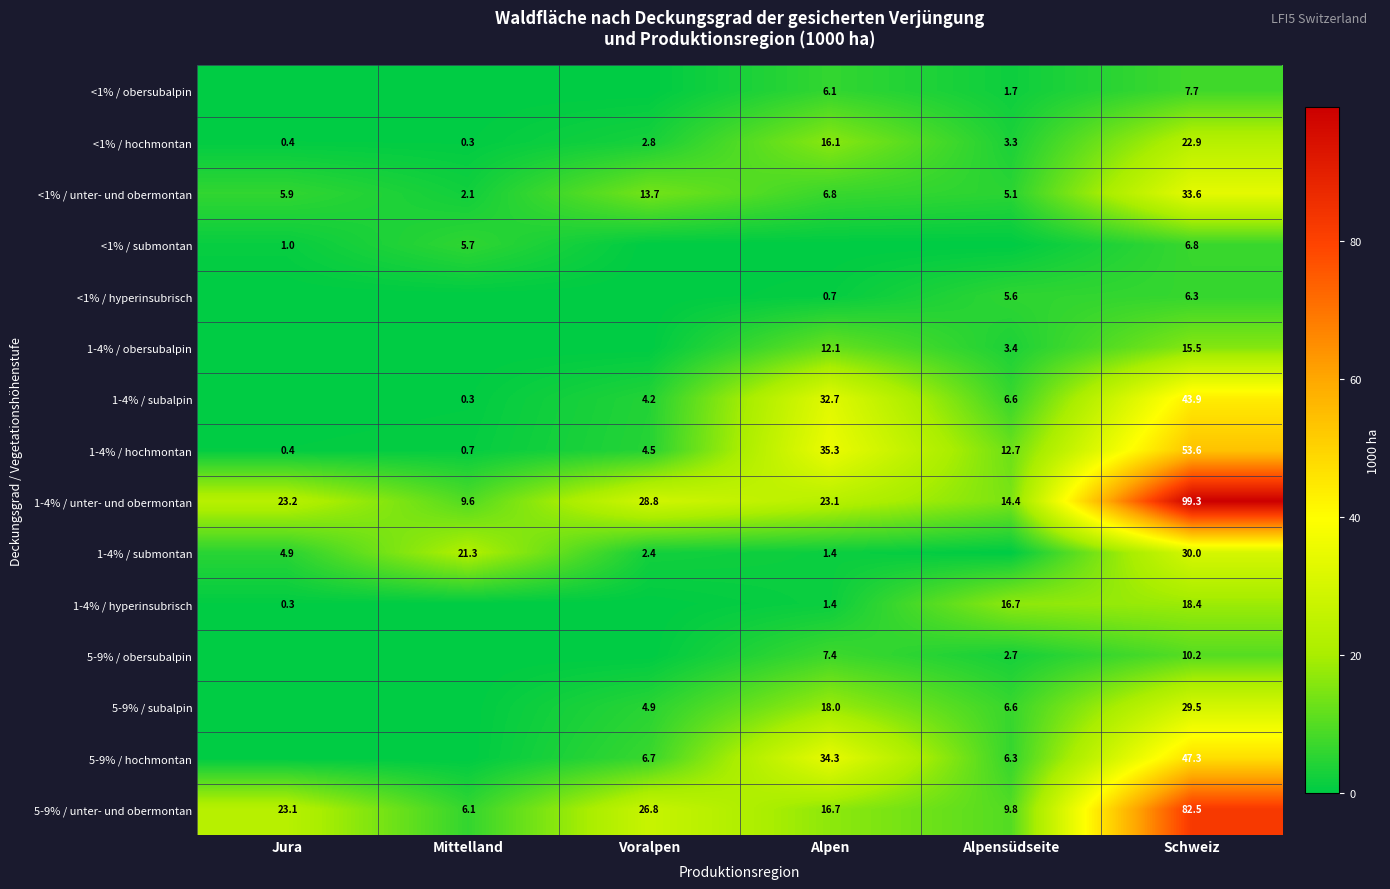

At which label does <1% / hochmontan first exceed 3?

Alpen